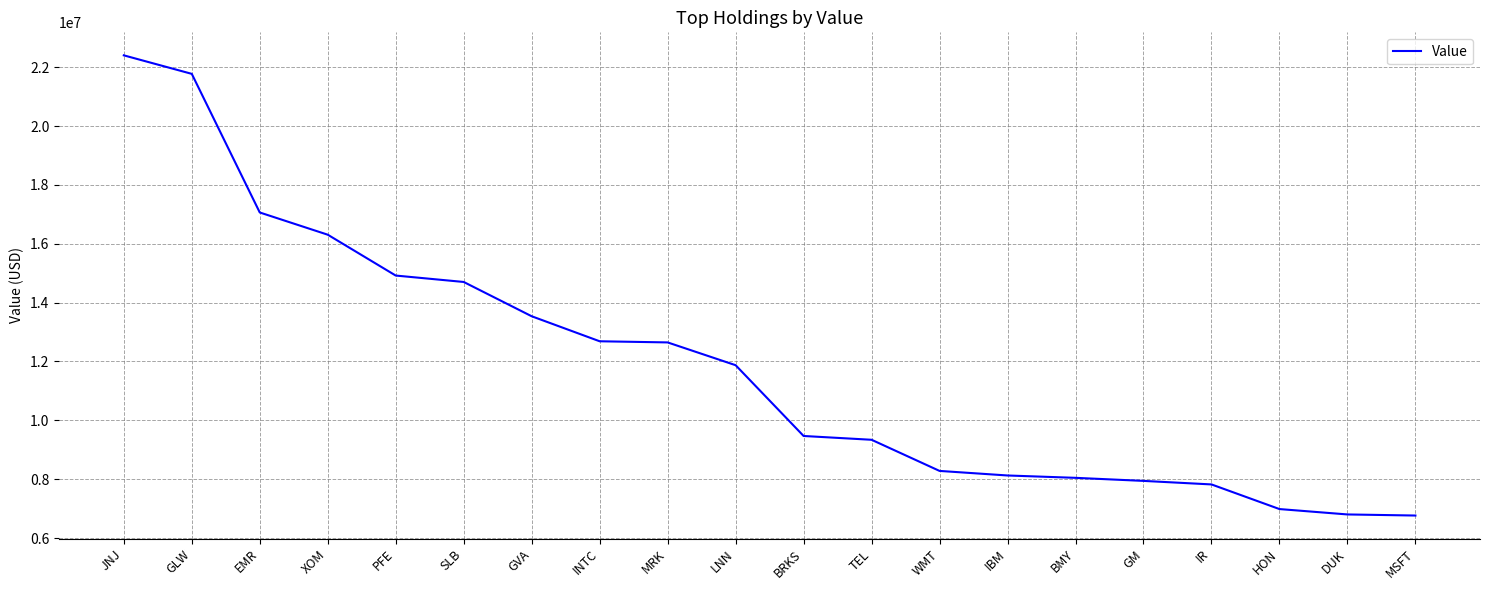

Between TEL and PFE, which is larger?

PFE